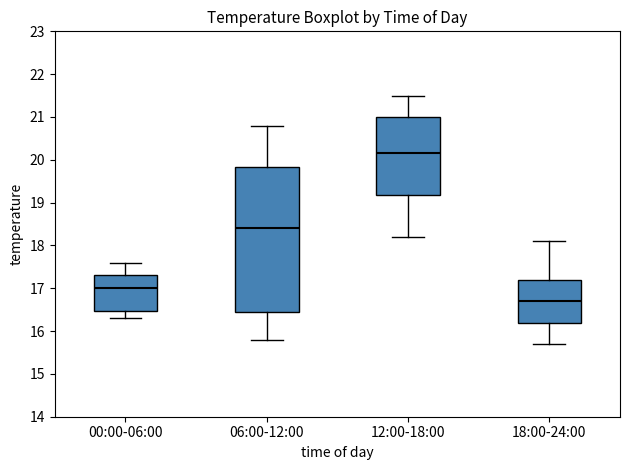

Reading left to right, transcribe this box plot: for each box, give where its median line is, the range the box spans, and where its two whiskers end, as read against the y-axis. The values are not printed on the chart, so give them approximately, as read against the axis.

00:00-06:00: median 17.0, box 16.5 to 17.3, whiskers 16.3 to 17.6
06:00-12:00: median 18.4, box 16.5 to 19.8, whiskers 15.8 to 20.8
12:00-18:00: median 20.2, box 19.2 to 21.0, whiskers 18.2 to 21.5
18:00-24:00: median 16.7, box 16.2 to 17.2, whiskers 15.7 to 18.1